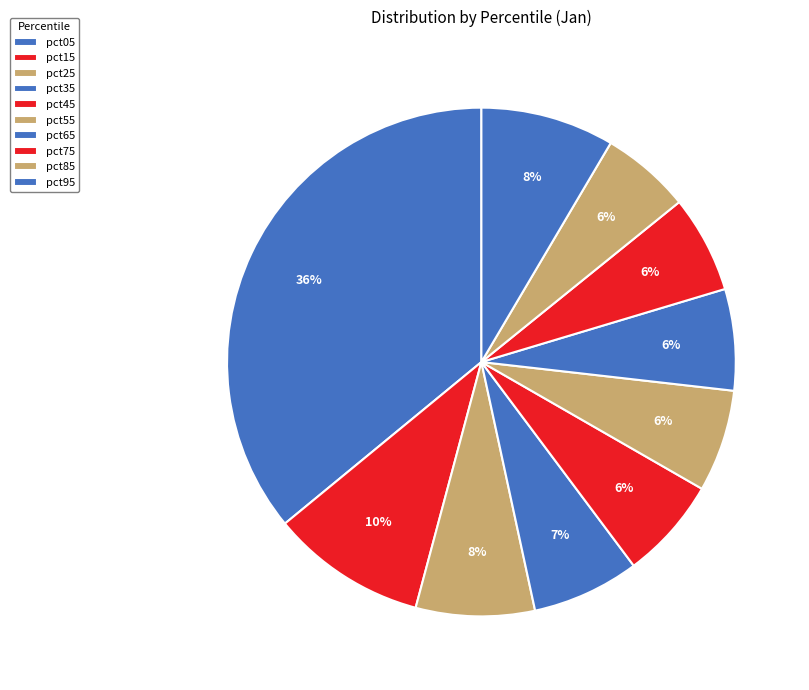

Count the number of slices in the pie.

10